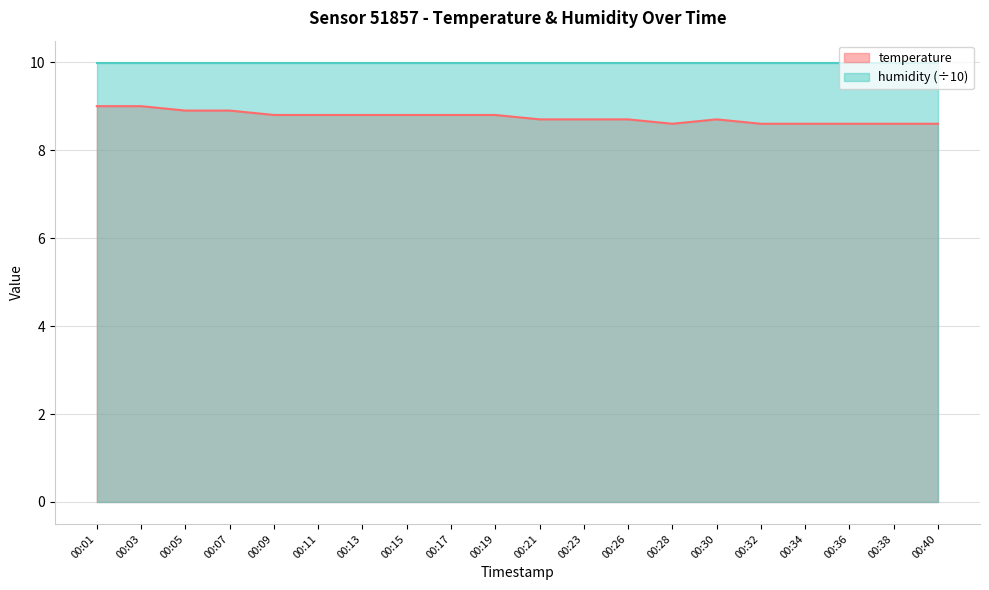

What is the minimum value shown in the chart?

8.6